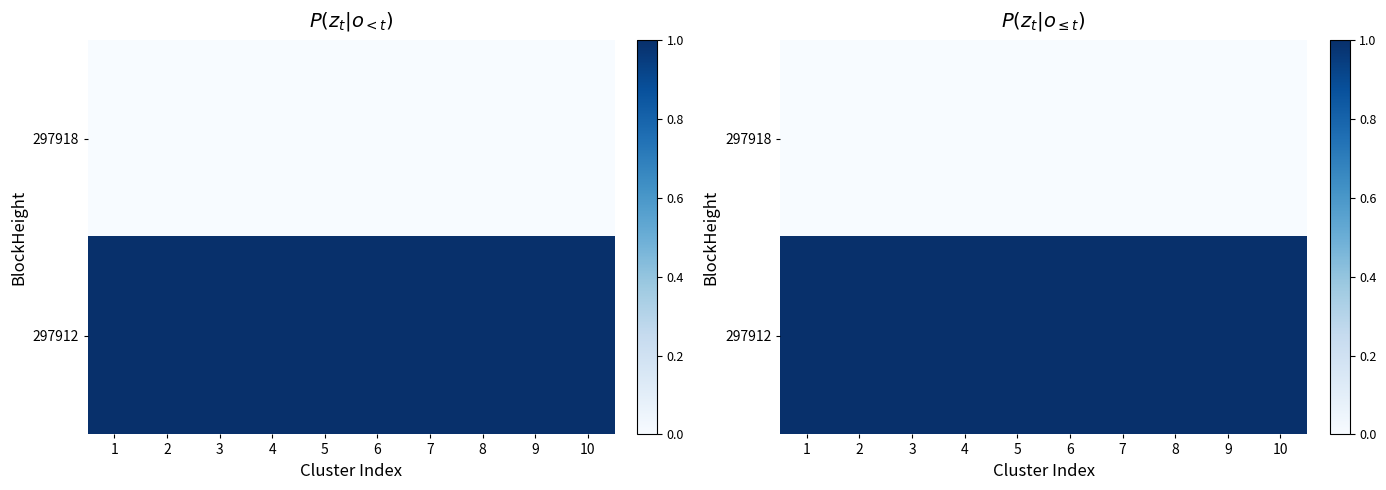

True or false: 297918 has a value of 0 at 4.

True